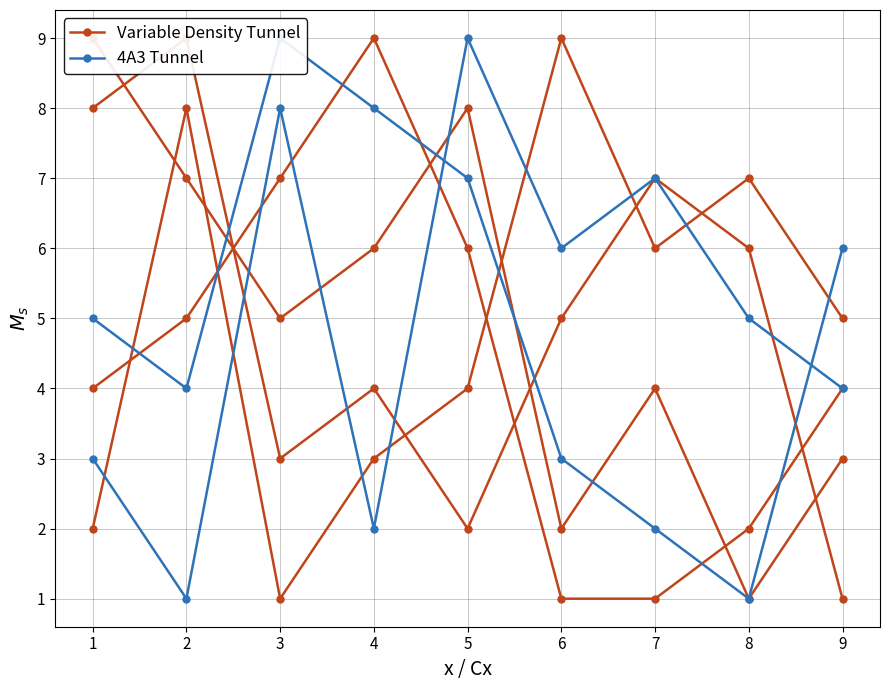

Count the number of data series in this chart.

2